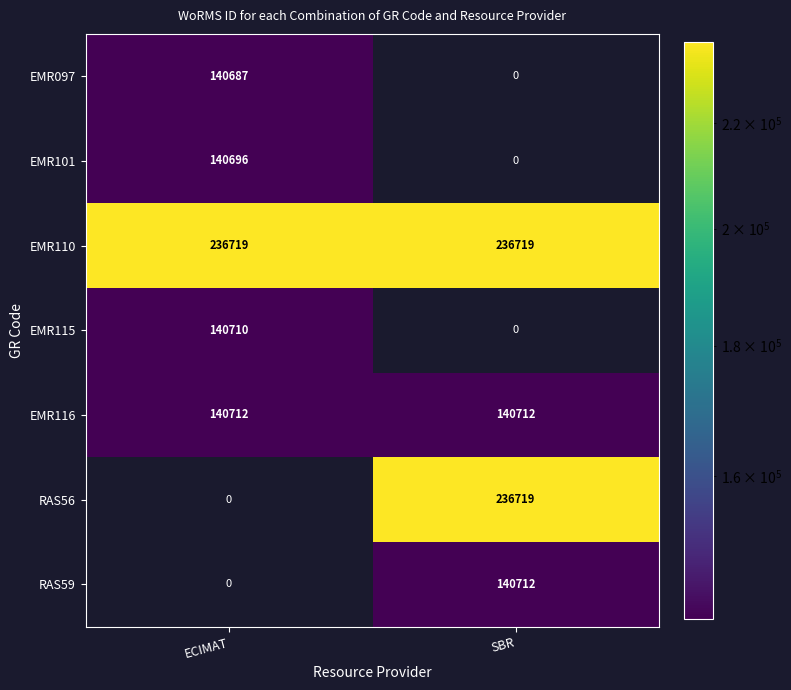

The value of EMR101 at ECIMAT is 140696. True or false?

True